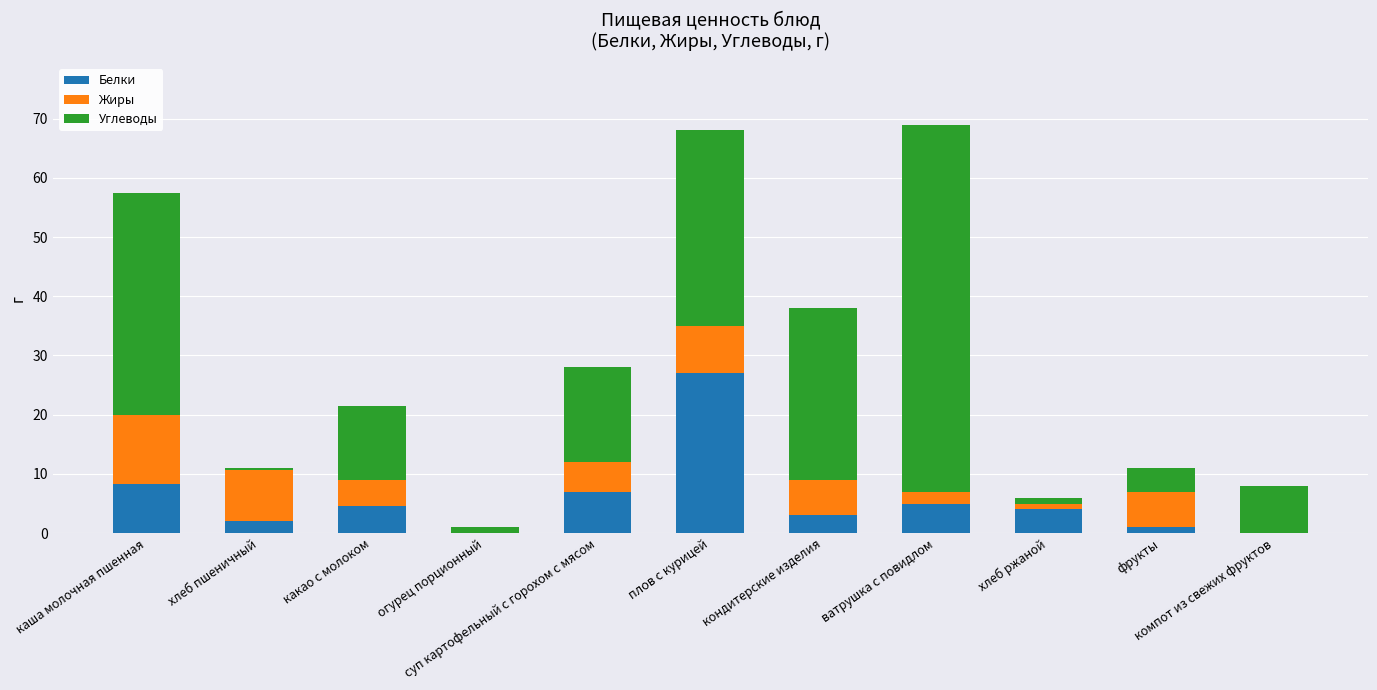

Which series has the largest total across all categories?

Углеводы